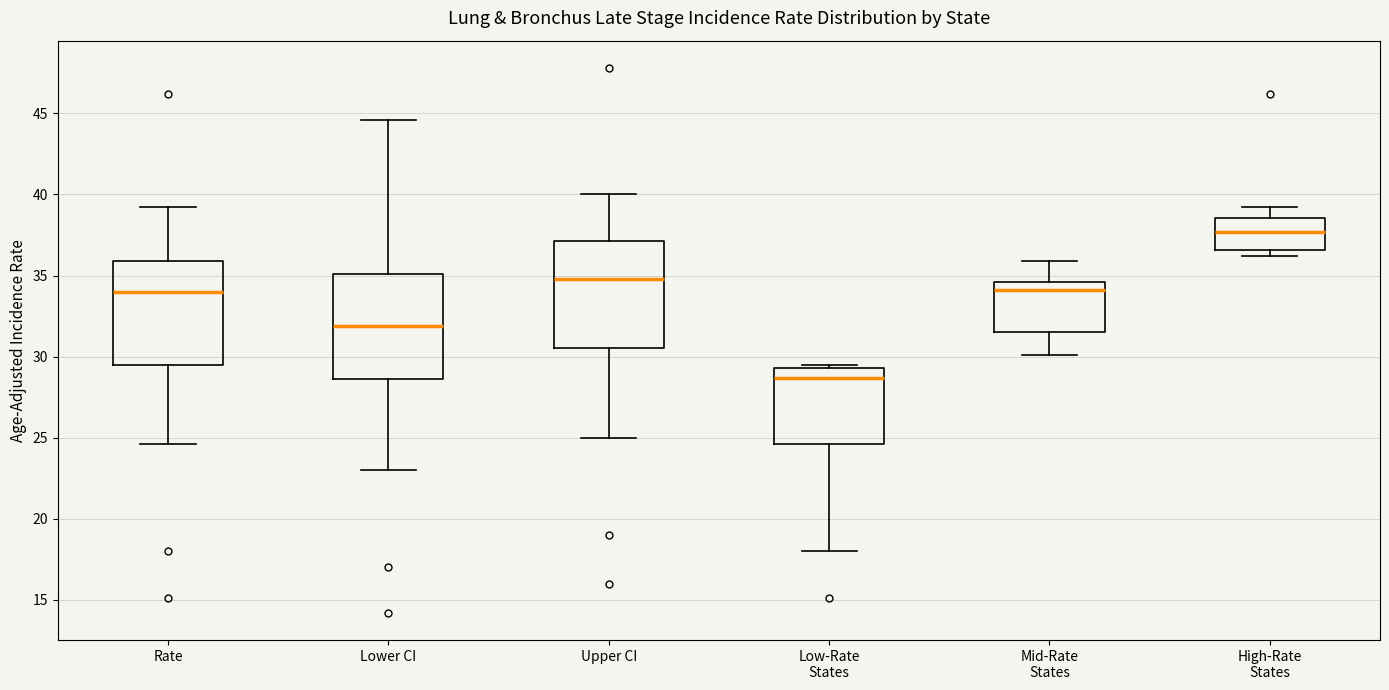

Where does the median line of the box for High-Rate States sit on the y-axis? The values are not printed on the chart, so give them approximately, as read against the axis.

37.5